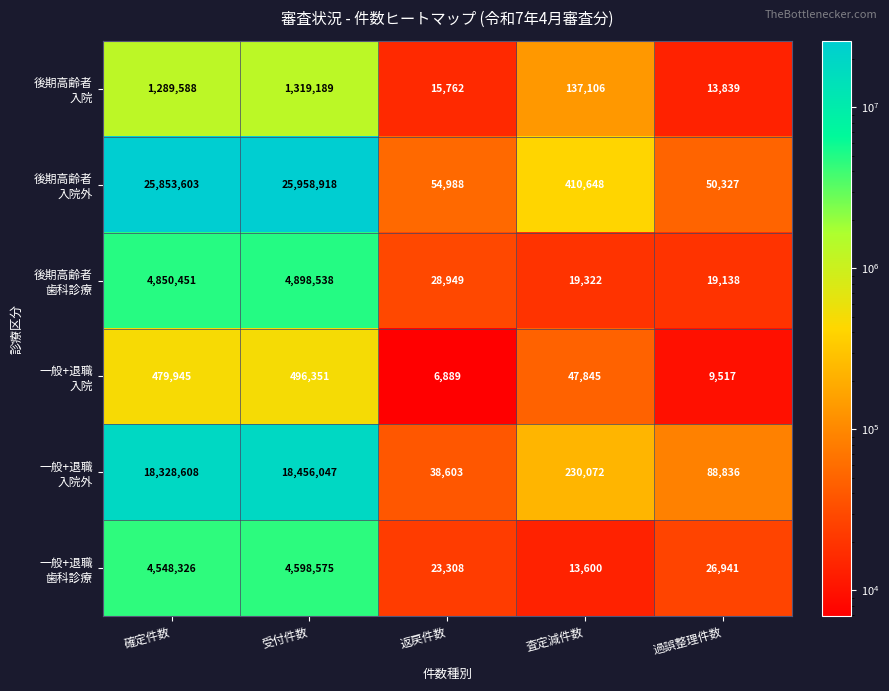

What is the total value across all series at 受付件数?

55727618